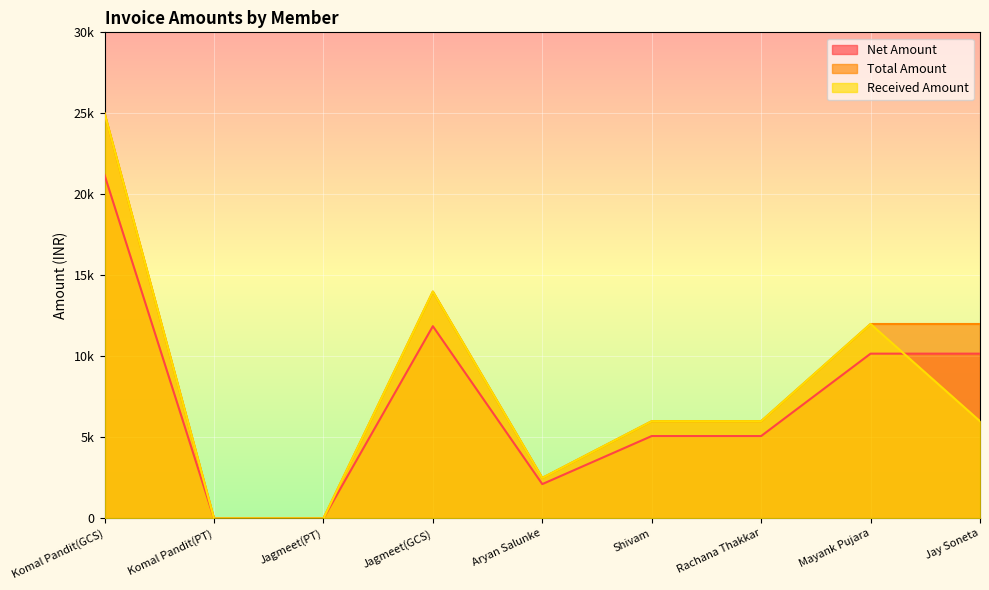

True or false: Net Amount and Received Amount intersect in this chart.

True